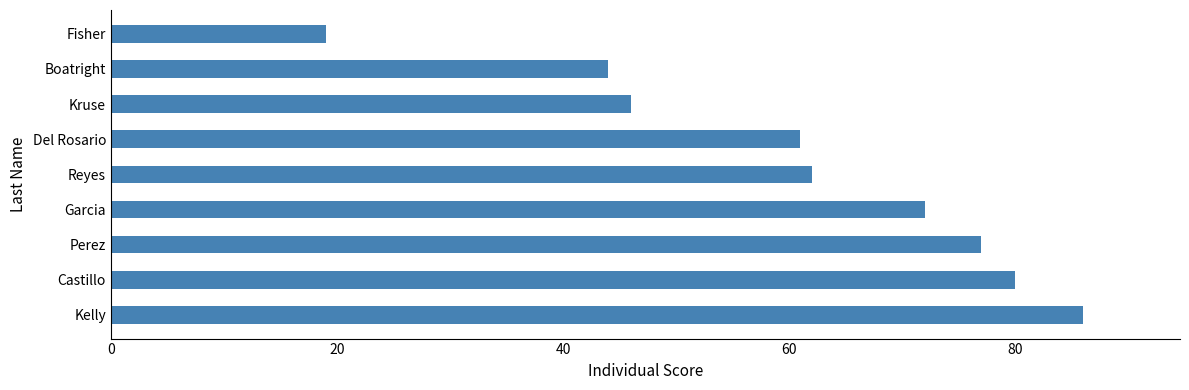

What position from the left is Castillo?

2